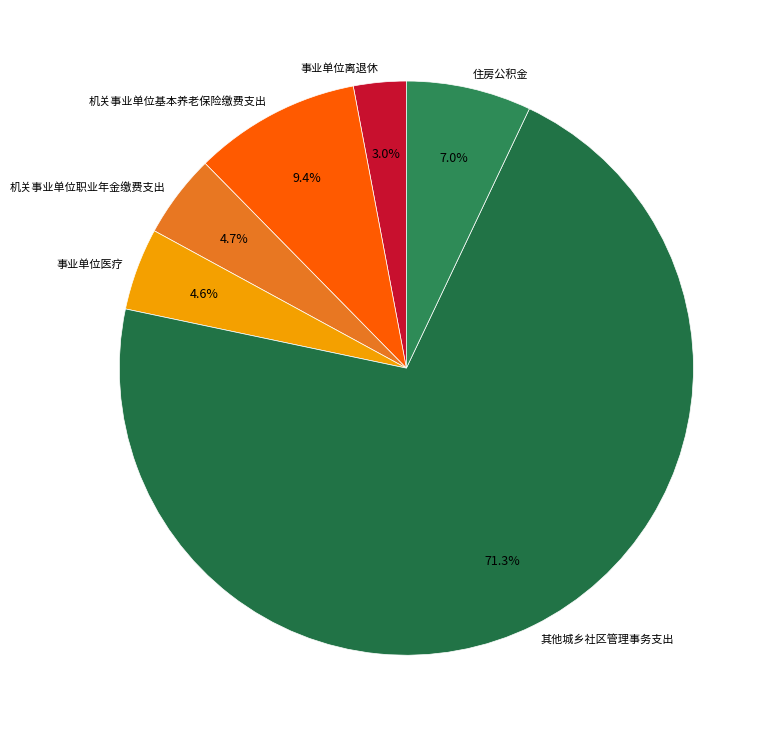

Approximately how many times larger is the value at 机关事业单位职业年金缴费支出 compared to 事业单位离退休?

1.6